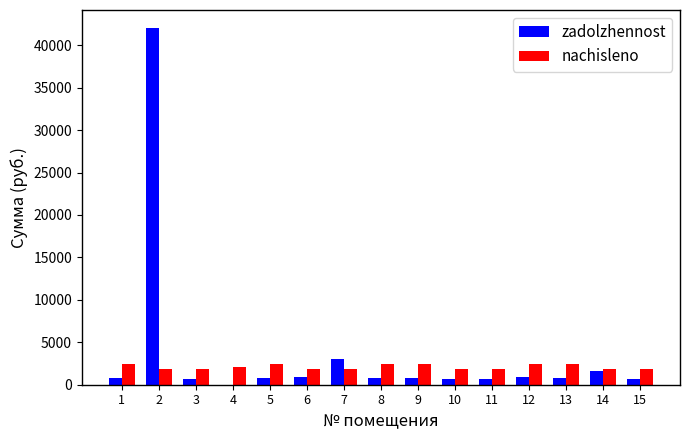

Is it true that zadolzhennost equals 42045.4 at 2?

True